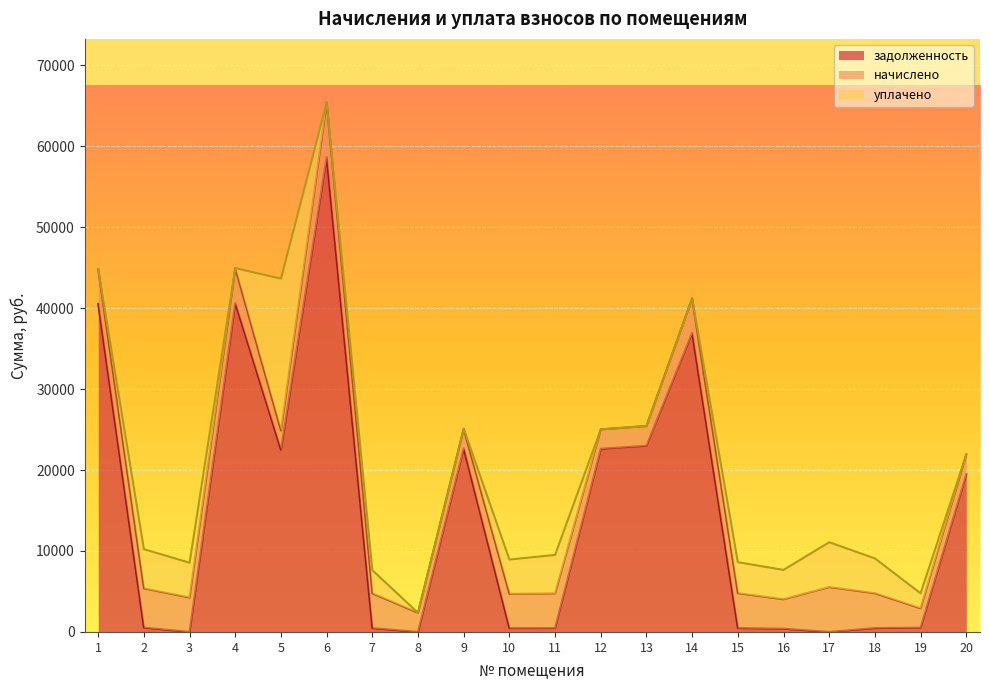

Does the chart display data point markers on the line(s)?

No